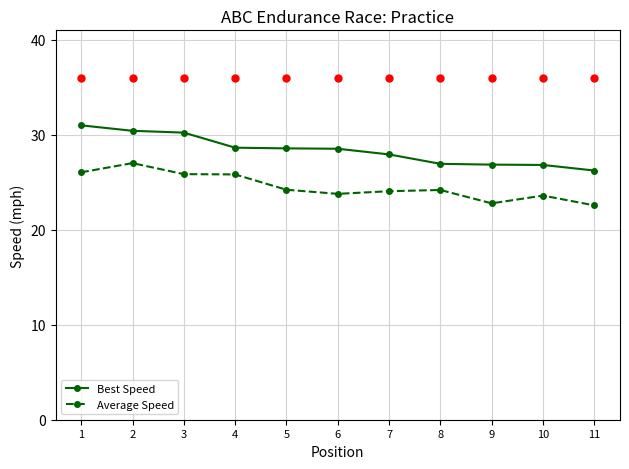

What is the total value across all series at 9?

49.6